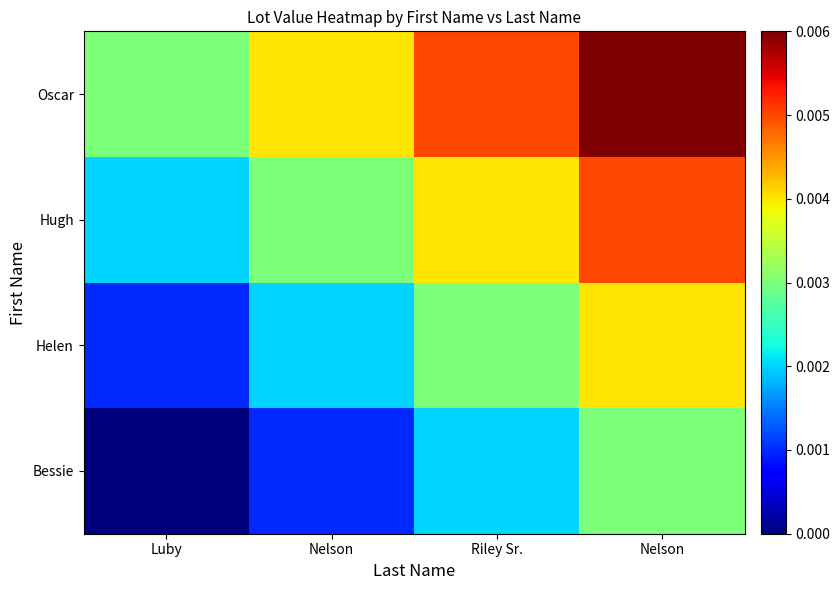

List the series in order of their peak value, highest first.

Oscar, Hugh, Helen, Bessie